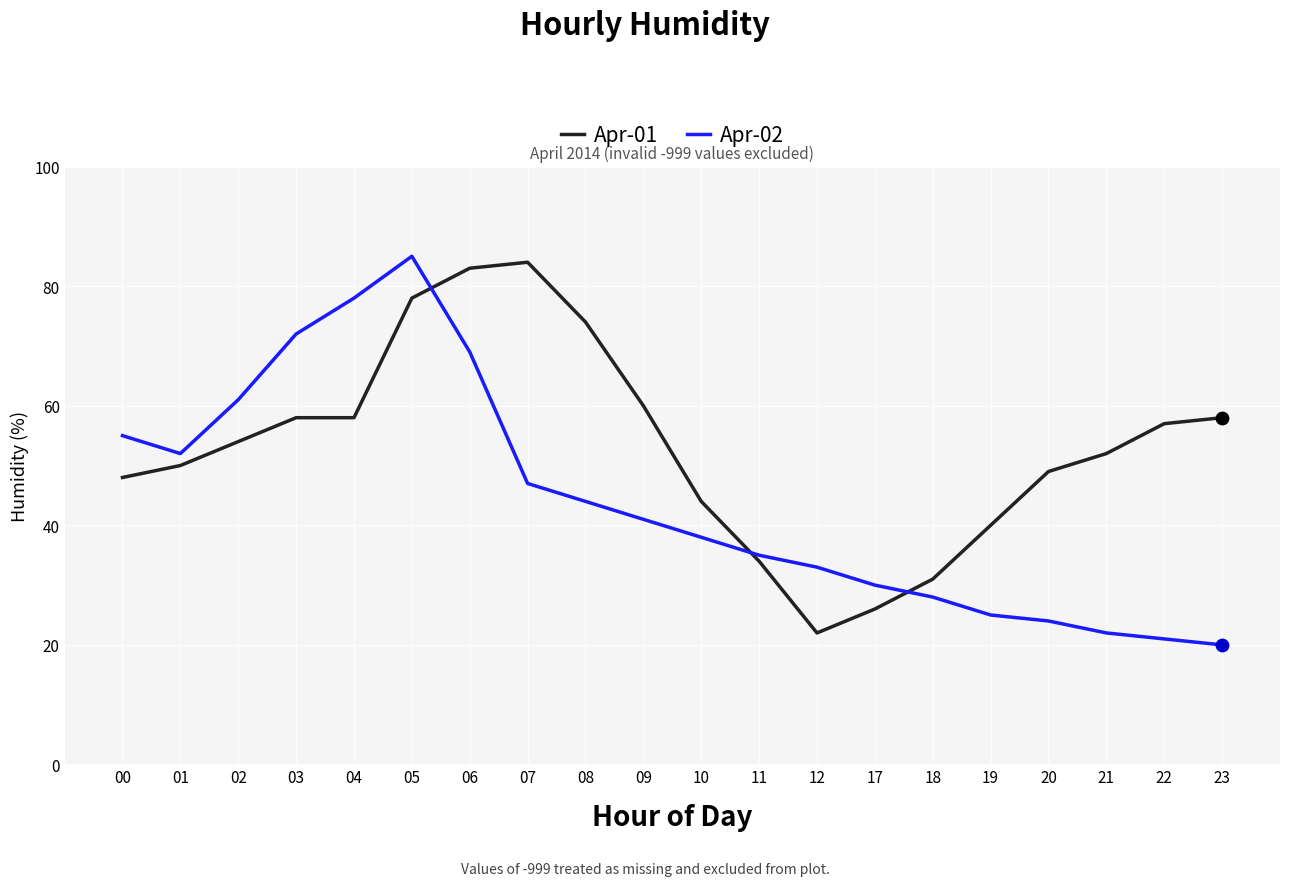

What is the total value across all series at 08?

118